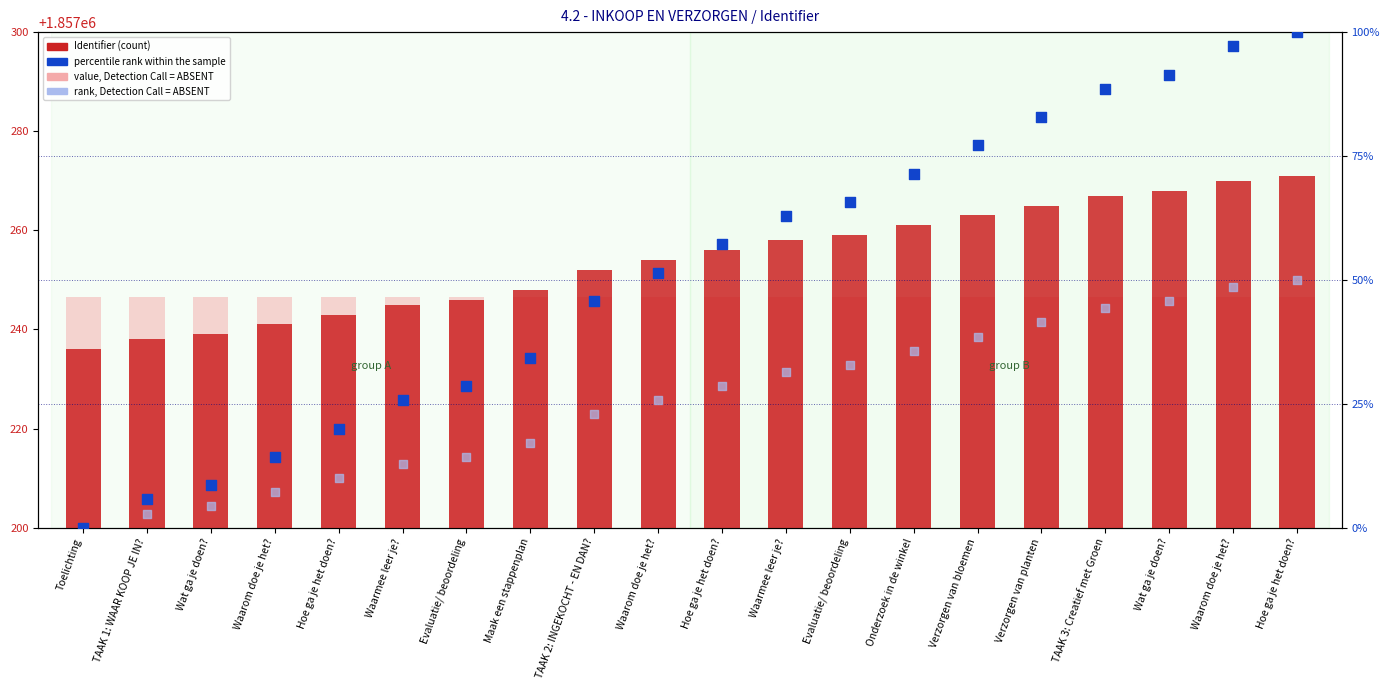

What are all the series names shown in the legend?

Identifier, value, Detection Call = ABSENT, percentile rank within the sample, rank, Detection Call = ABSENT